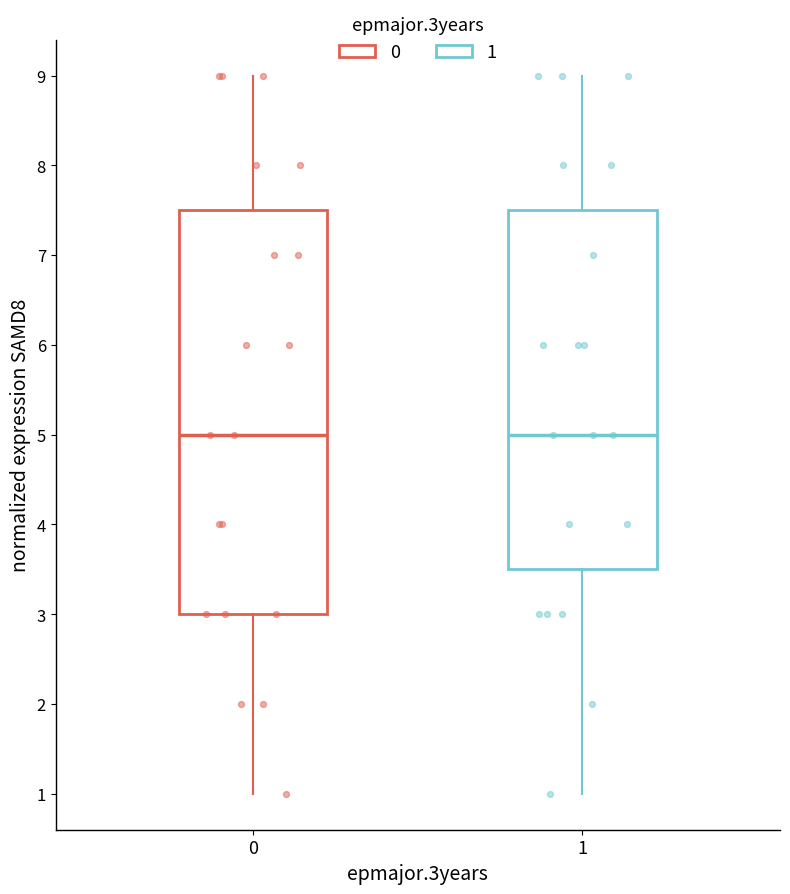

Where is the upper edge of the box at x = 1 on the y-axis? The values are not printed on the chart, so give them approximately, as read against the axis.

7.5